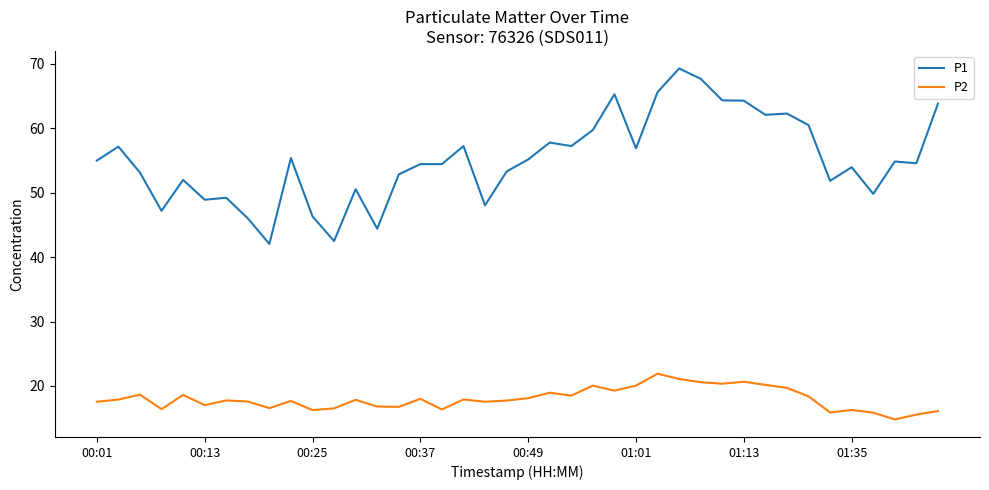

Does the chart have visible grid lines?

No